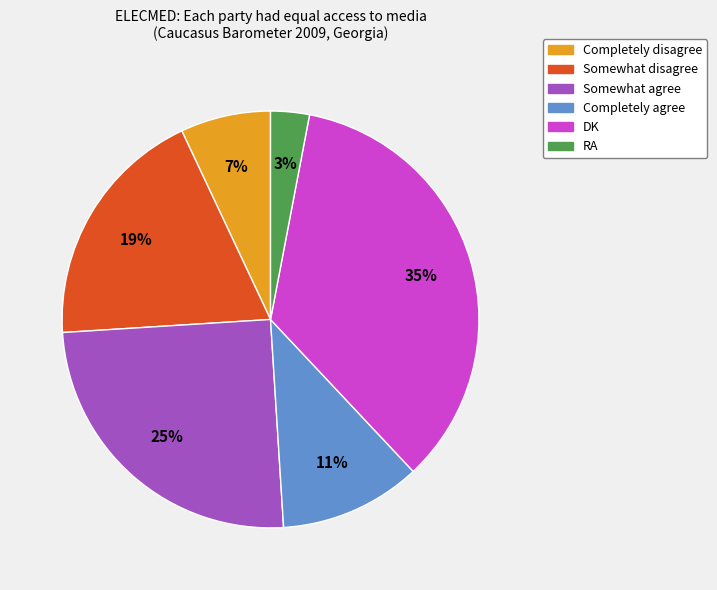

Which has a higher value, RA or DK?

DK